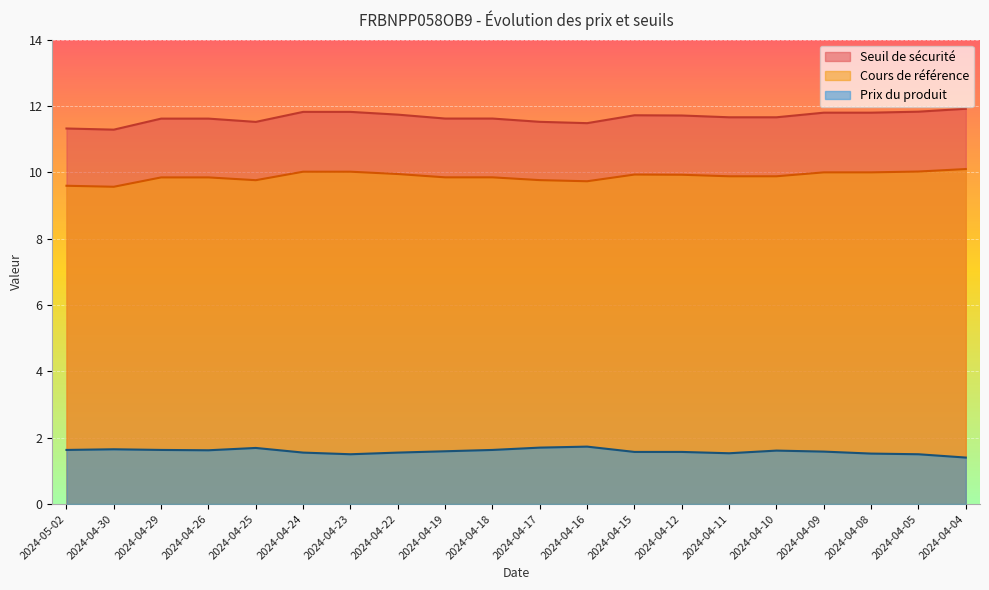

Reading left to right, extract all data points from this chart.

Seuil de sécurité: 11.3	11.3	11.6	11.6	11.5	11.8	11.8	11.7	11.6	11.6	11.5	11.5	11.7	11.7	11.7	11.7	11.8	11.8	11.8	11.9
Cours de référence: 9.6	9.6	9.8	9.8	9.8	10.0	10.0	9.9	9.8	9.8	9.8	9.7	9.9	9.9	9.9	9.9	10.0	10.0	10.0	10.1
Prix du produit: 1.6	1.6	1.6	1.6	1.7	1.6	1.5	1.6	1.6	1.6	1.7	1.7	1.6	1.6	1.5	1.6	1.6	1.5	1.5	1.4